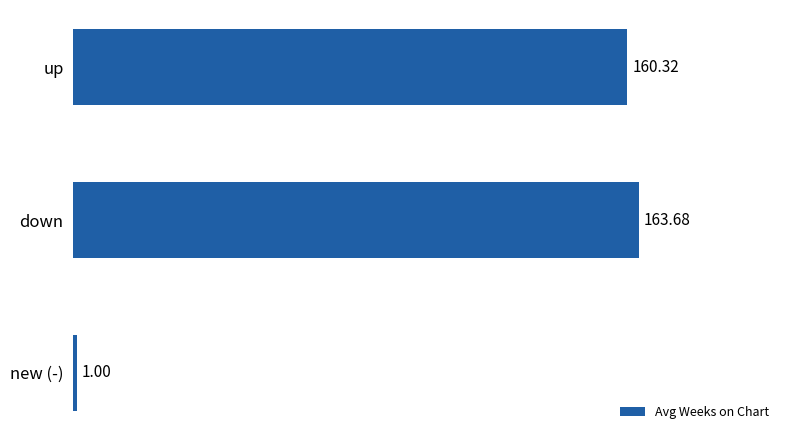

How many distinct data groups are displayed?

1